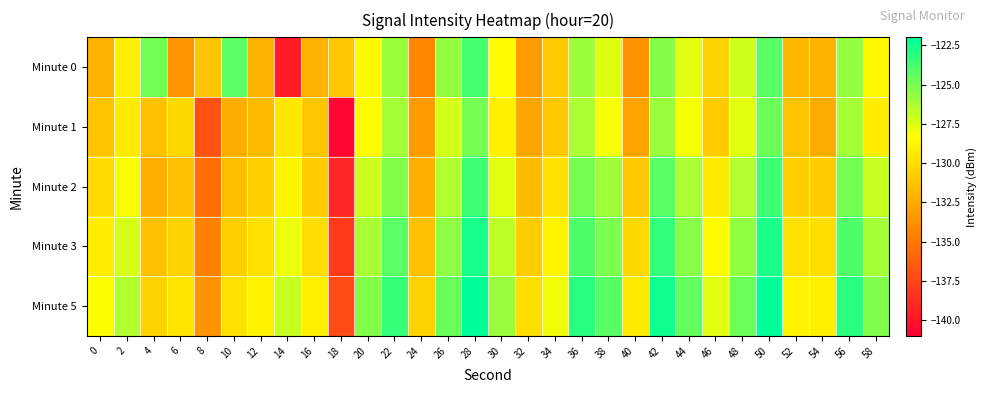

What is the difference between the highest and lowest values at 0?

3.7